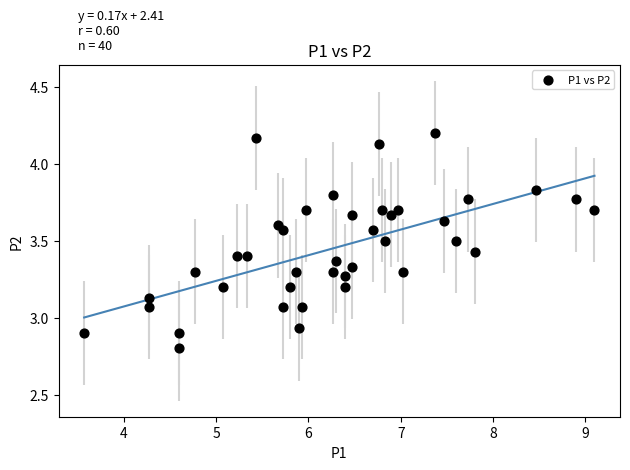

What is the range of X values (max minus min)?

5.5